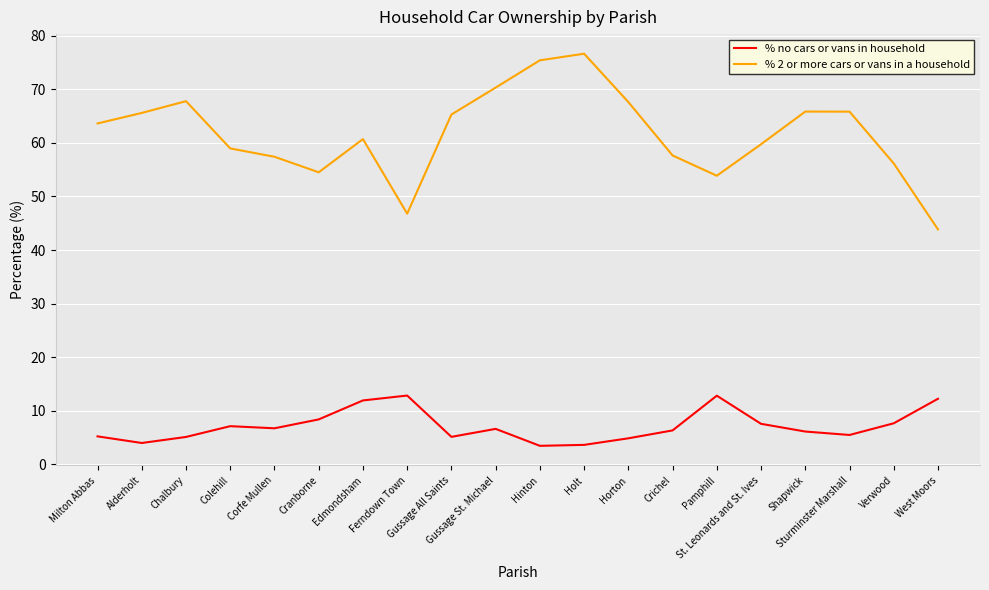

Where is the first local minimum for % 2 or more cars or vans in a household?

Cranborne